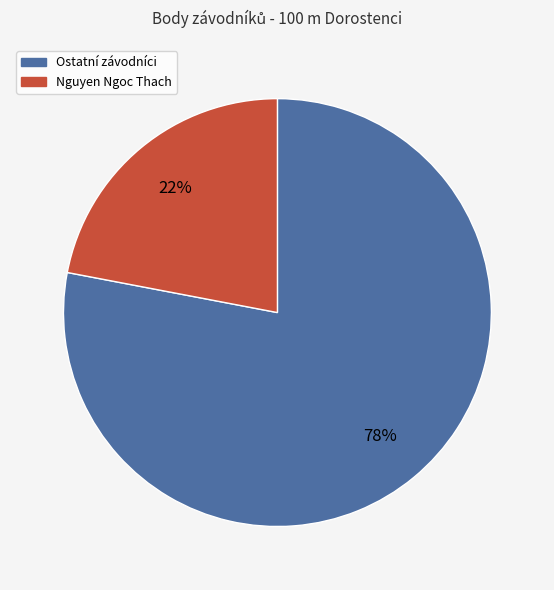

To the nearest percent, what is the average slice percentage?

50%